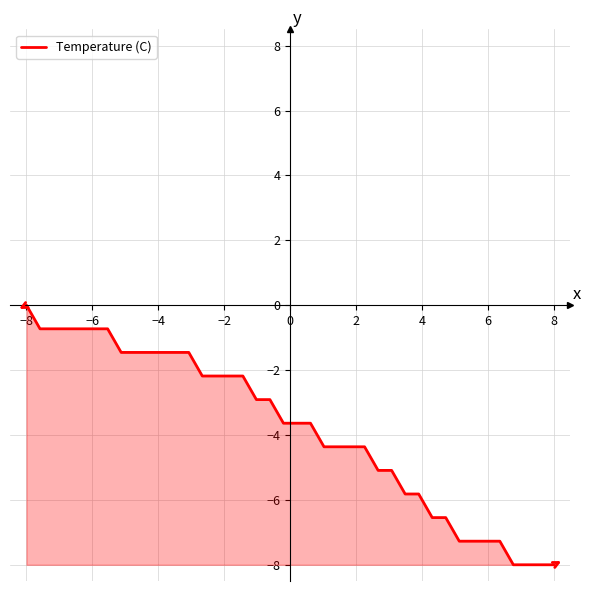

What is the difference between the maximum and minimum values?

8.0